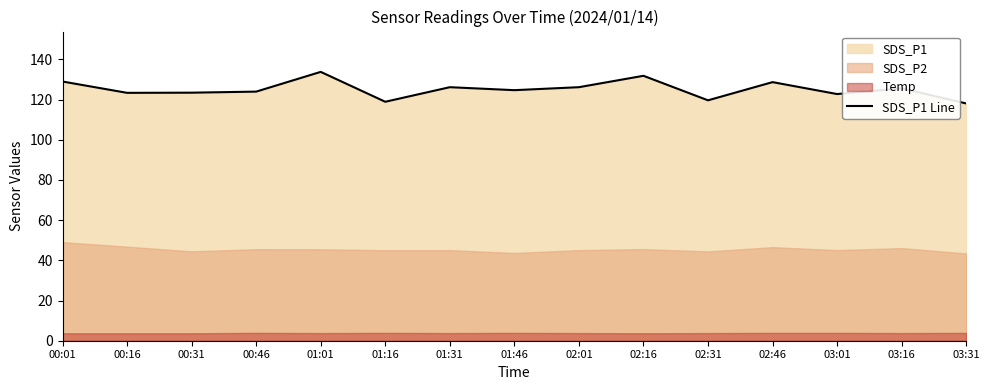

Reading left to right, what are all the values shown in this chart?

00:01=128.9	00:16=123.3	00:31=123.4	00:46=123.9	01:01=133.8	01:16=118.9	01:31=126.1	01:46=124.7	02:01=126.1	02:16=131.8	02:31=119.6	02:46=128.7	03:01=122.7	03:16=125.5	03:31=118.0